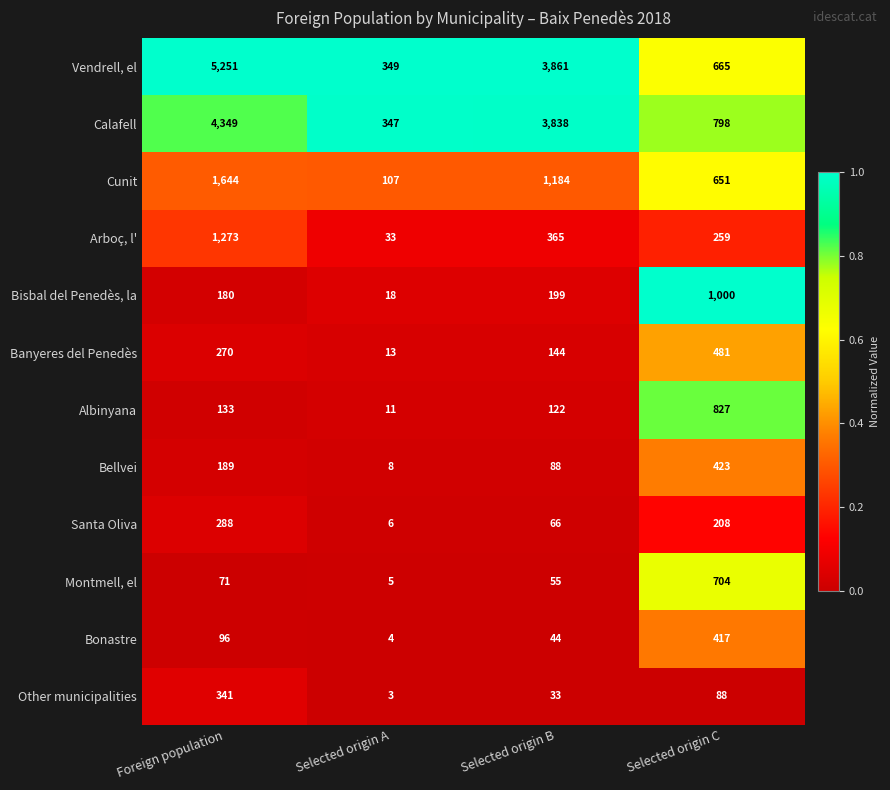

What is the difference between the maximum and minimum values in the Other municipalities series?

338